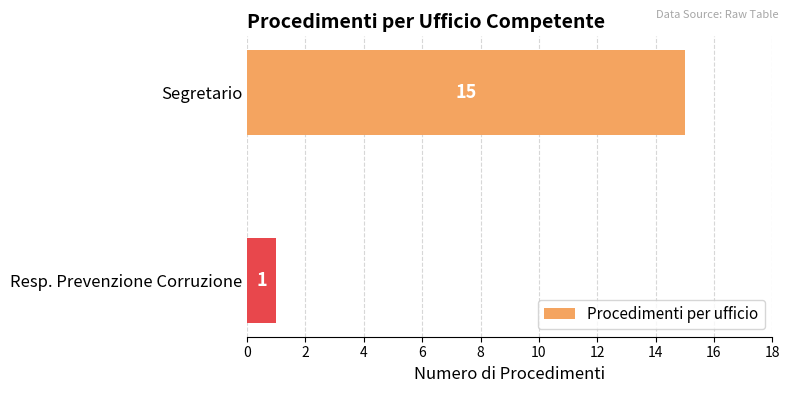

Rank the categories by value from highest to lowest.

Segretario, Resp. Prevenzione Corruzione